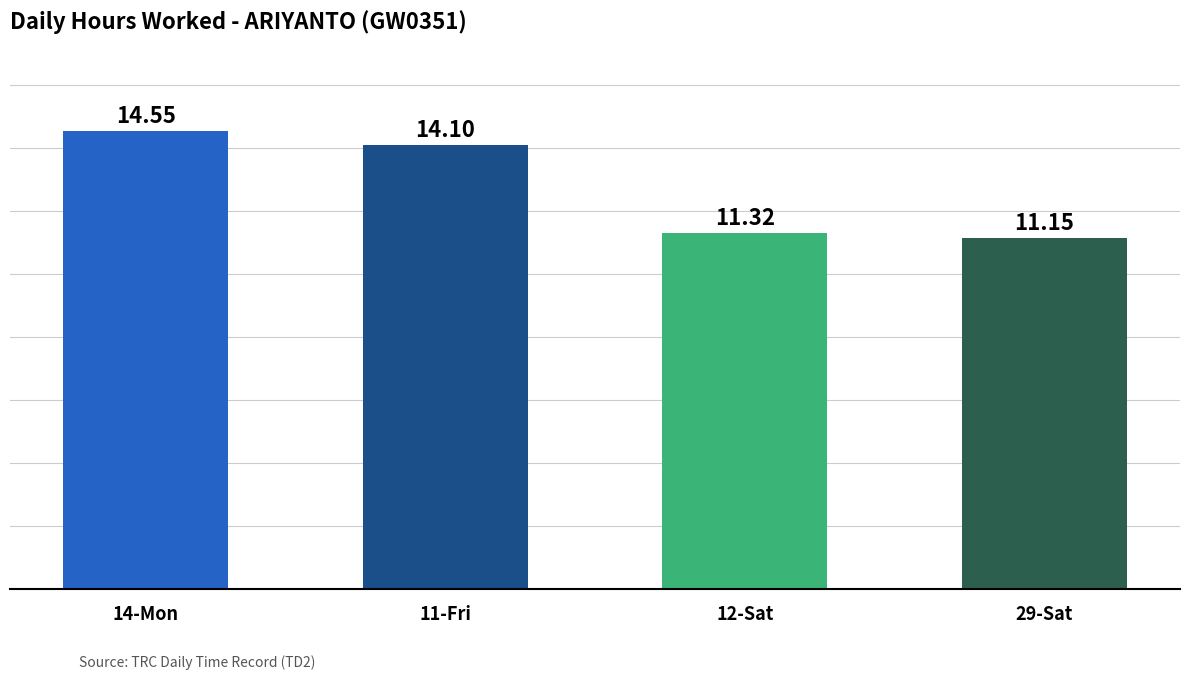

What is the greatest value displayed?

14.6